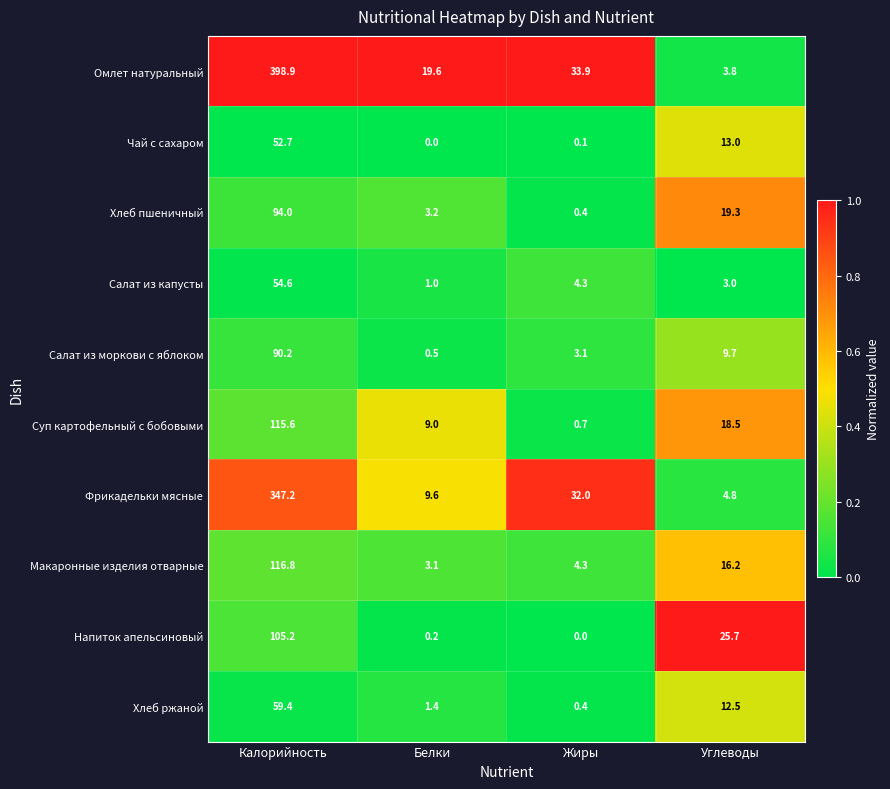

Where is Хлеб пшеничный nearest to the value 47?

Углеводы